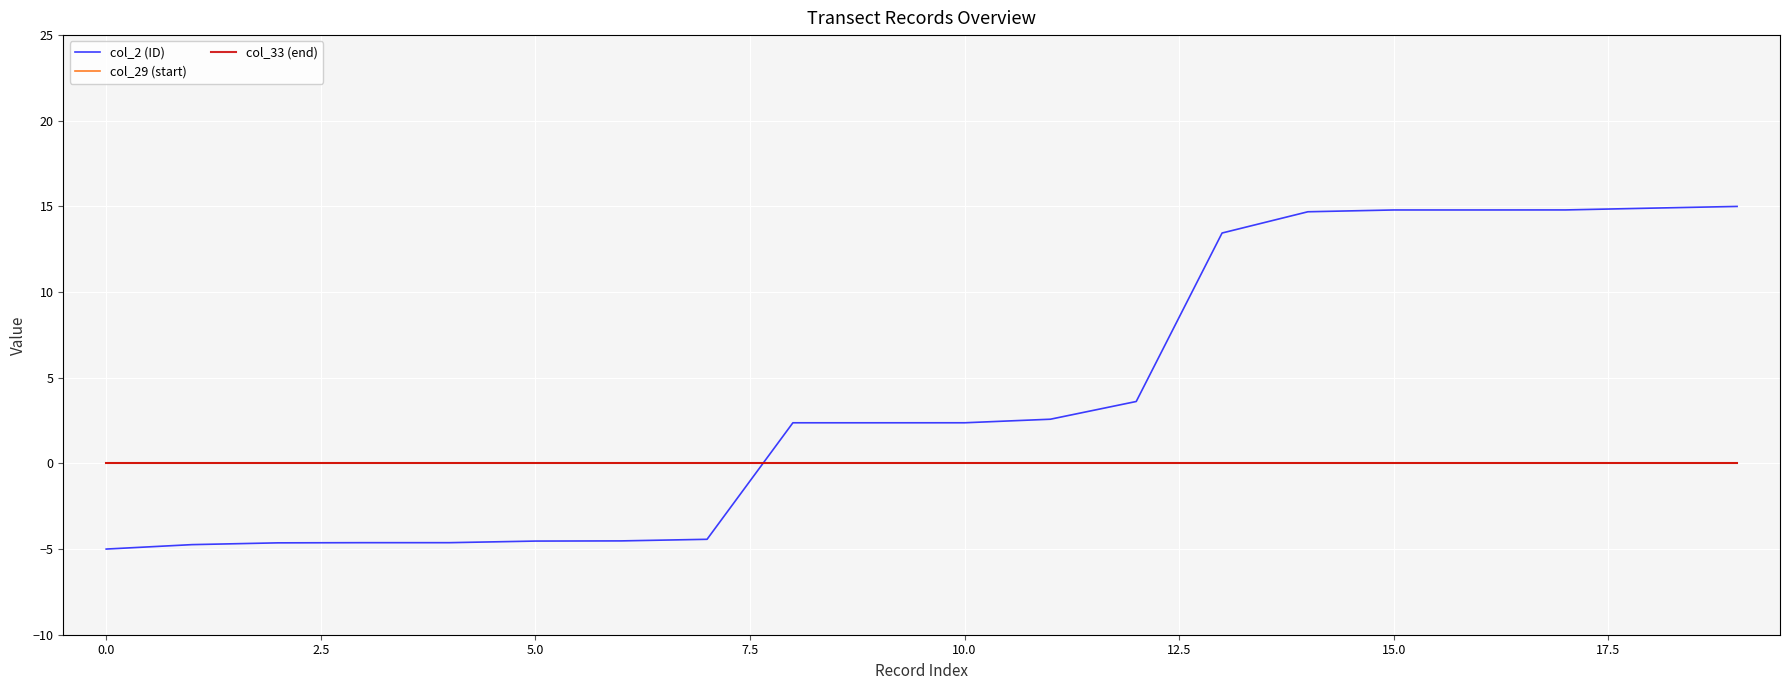

Is this an area chart (filled region under the line)?

No